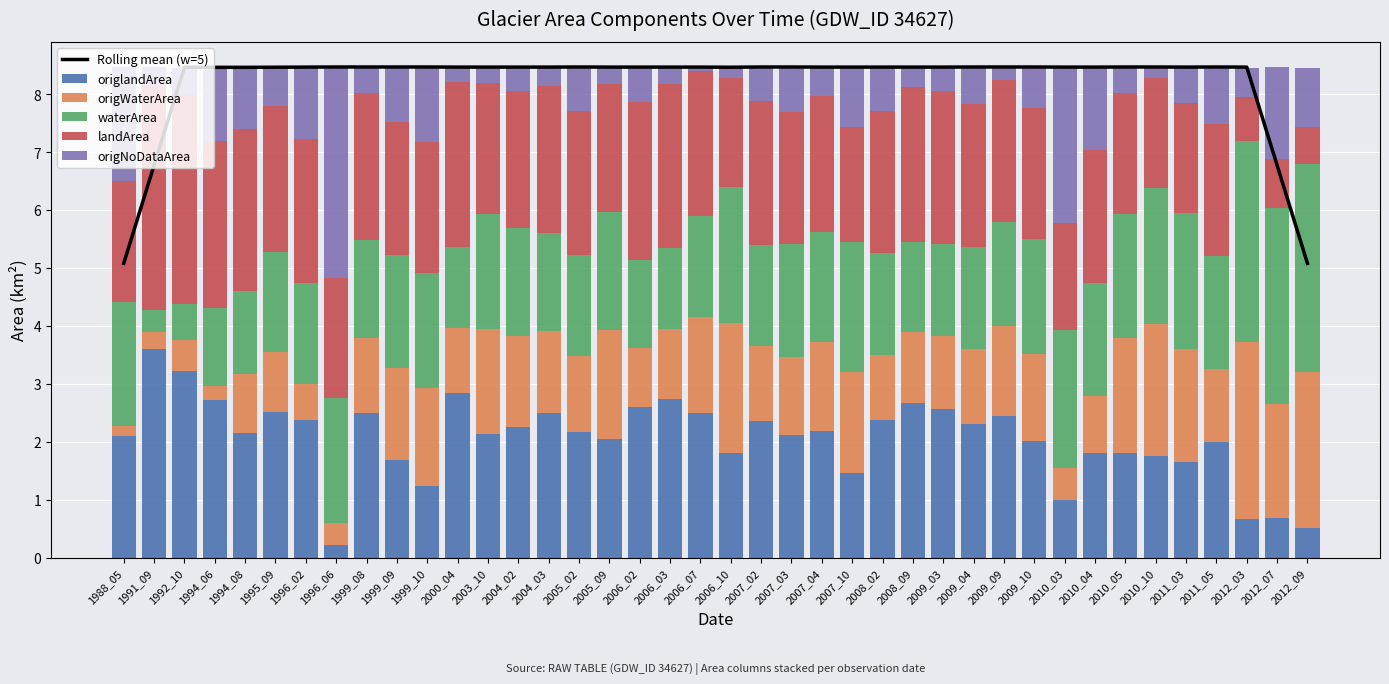

What is the spread (max minus min) of values at 2006_10?

8.3